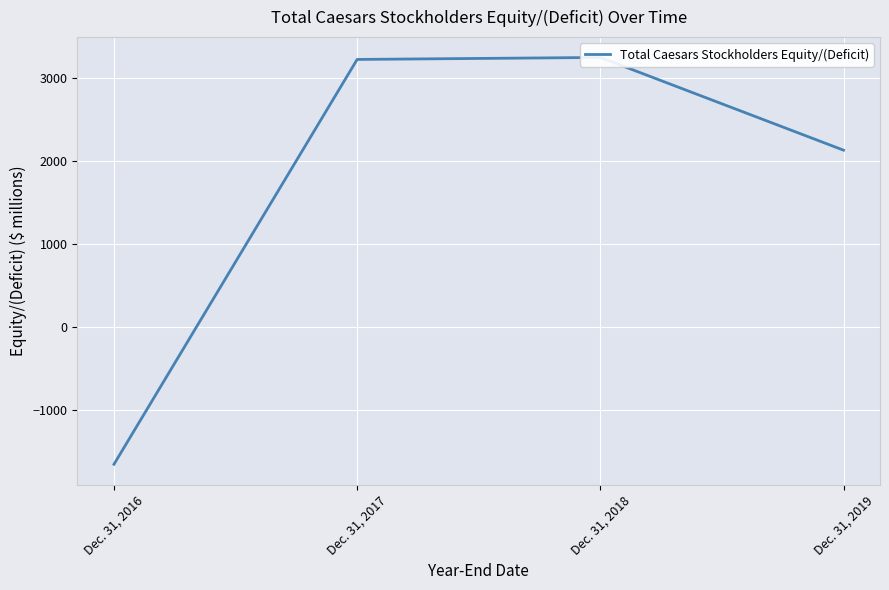

Reading left to right, list all the values displayed in this chart.

Dec. 31, 2016=-1660	Dec. 31, 2017=3226	Dec. 31, 2018=3250	Dec. 31, 2019=2131